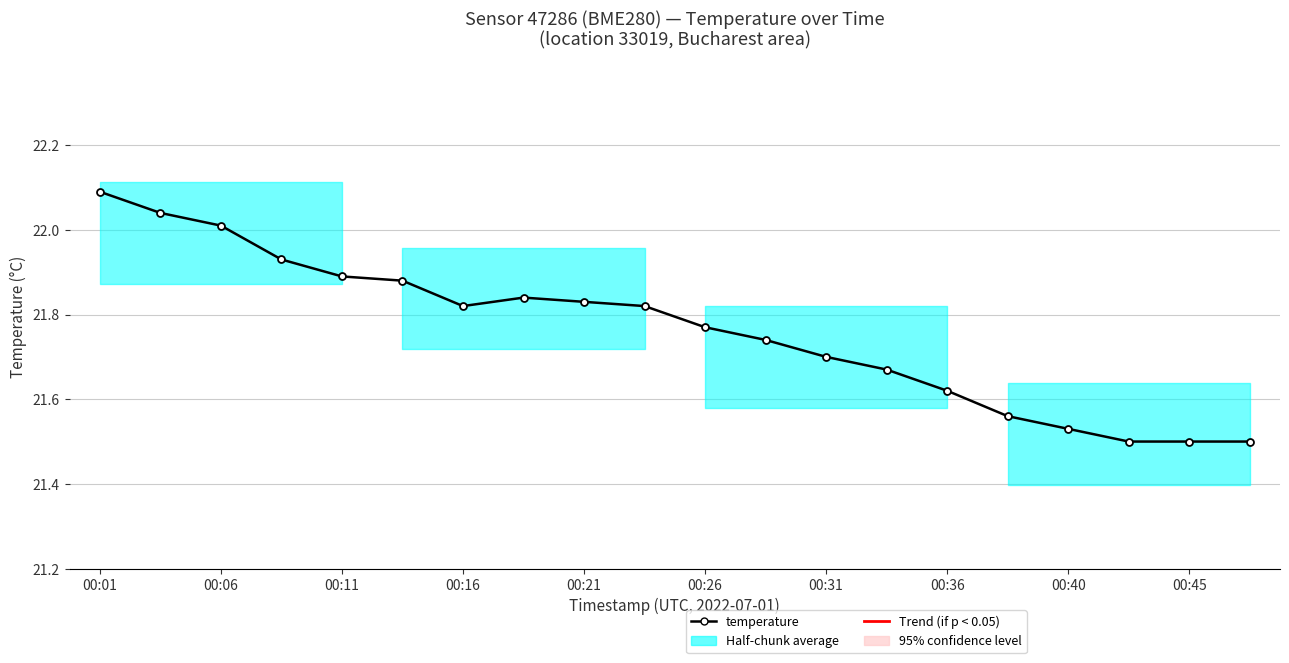

True or false: the data has more than 2 interior local peaks.

False